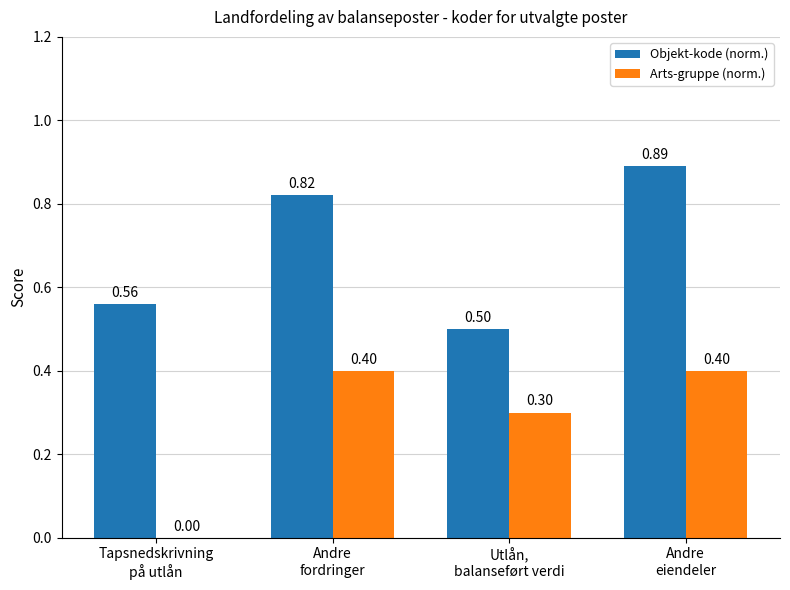

The value of Arts-gruppe (norm.) at Utlån,
balanseført verdi is 0.3. True or false?

True